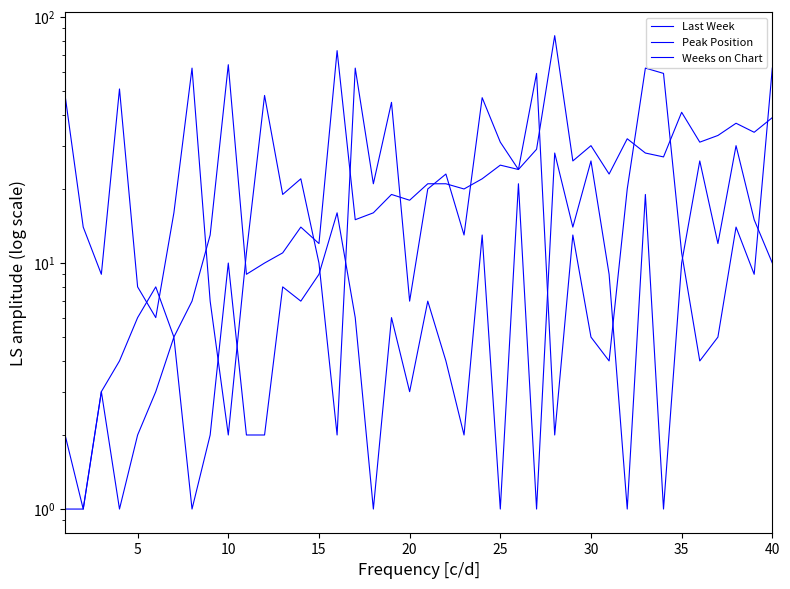

At which label does Peak Position first exceed 6?

10